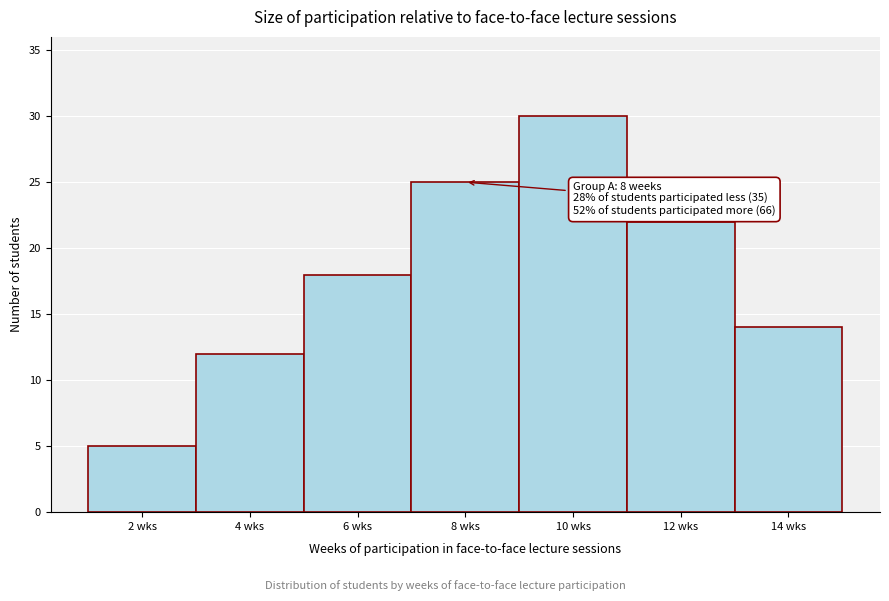

Over which range of the x-axis is the bar tallest?

9 to 11